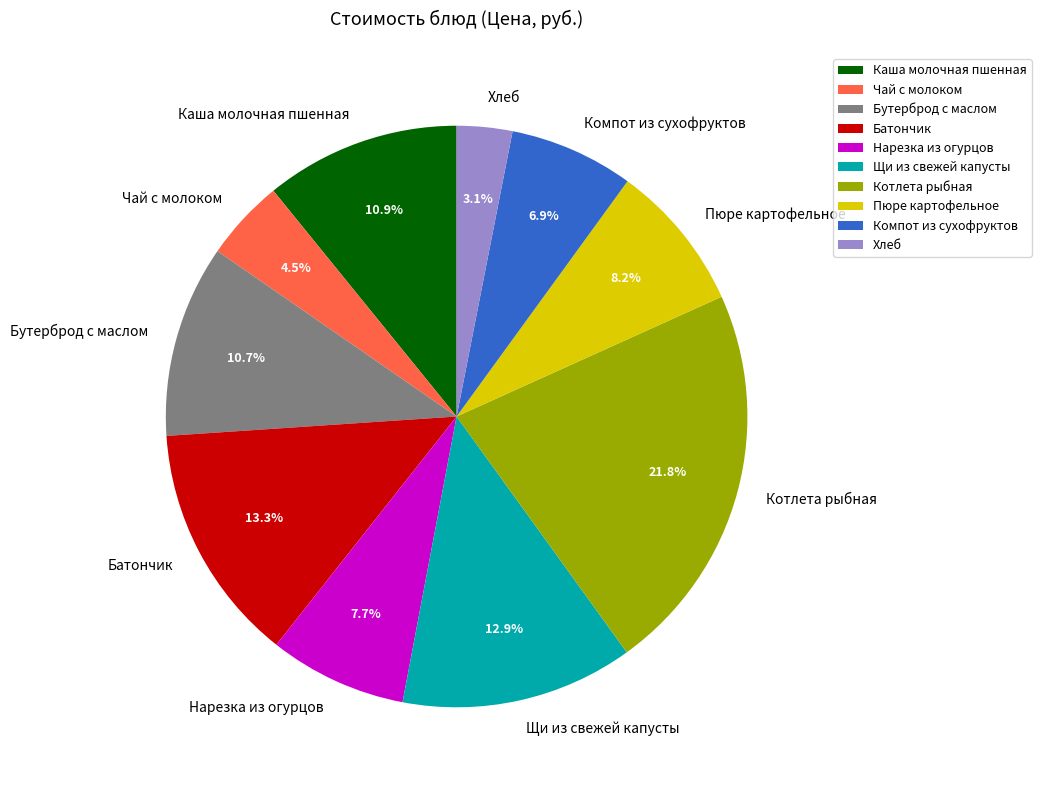

Does Компот из сухофруктов represent more than half of the total?

No